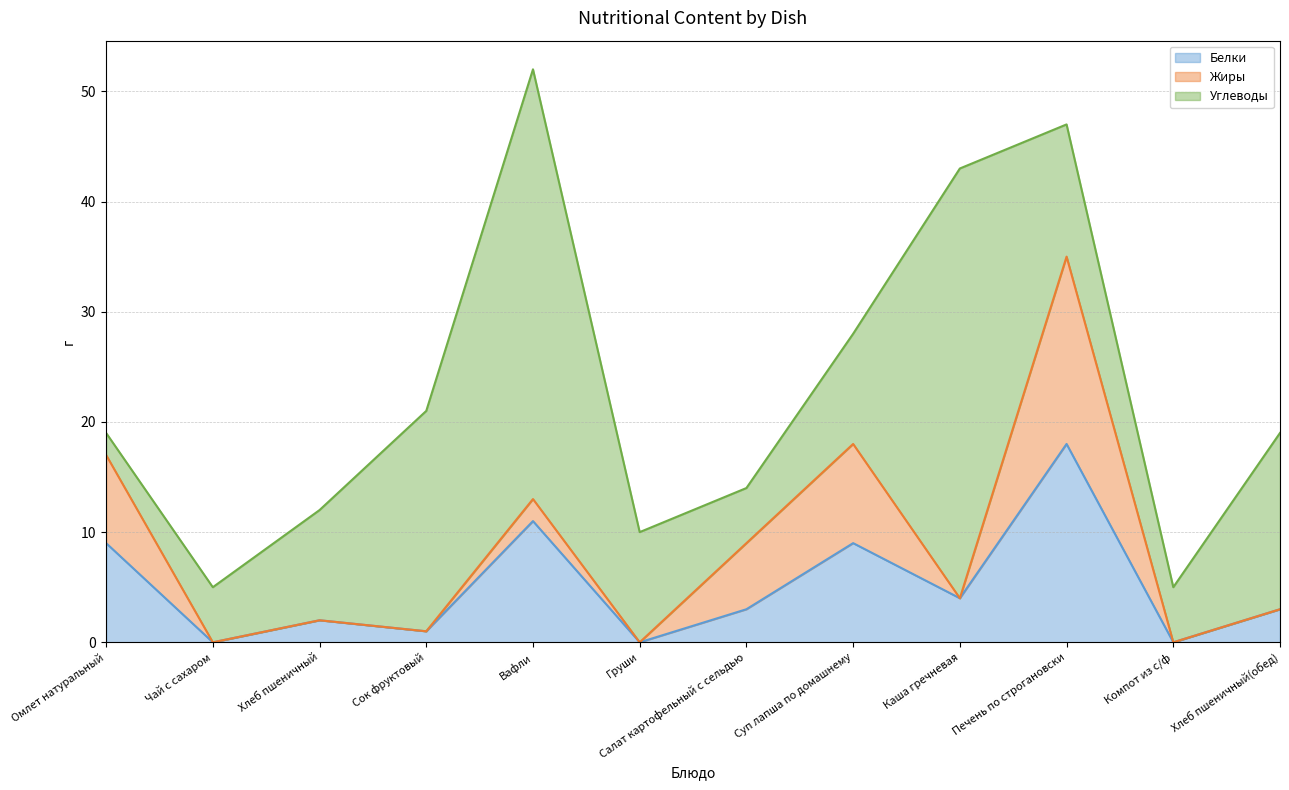

Is it true that Жиры (line) equals 2 at Сок фруктовый?

False